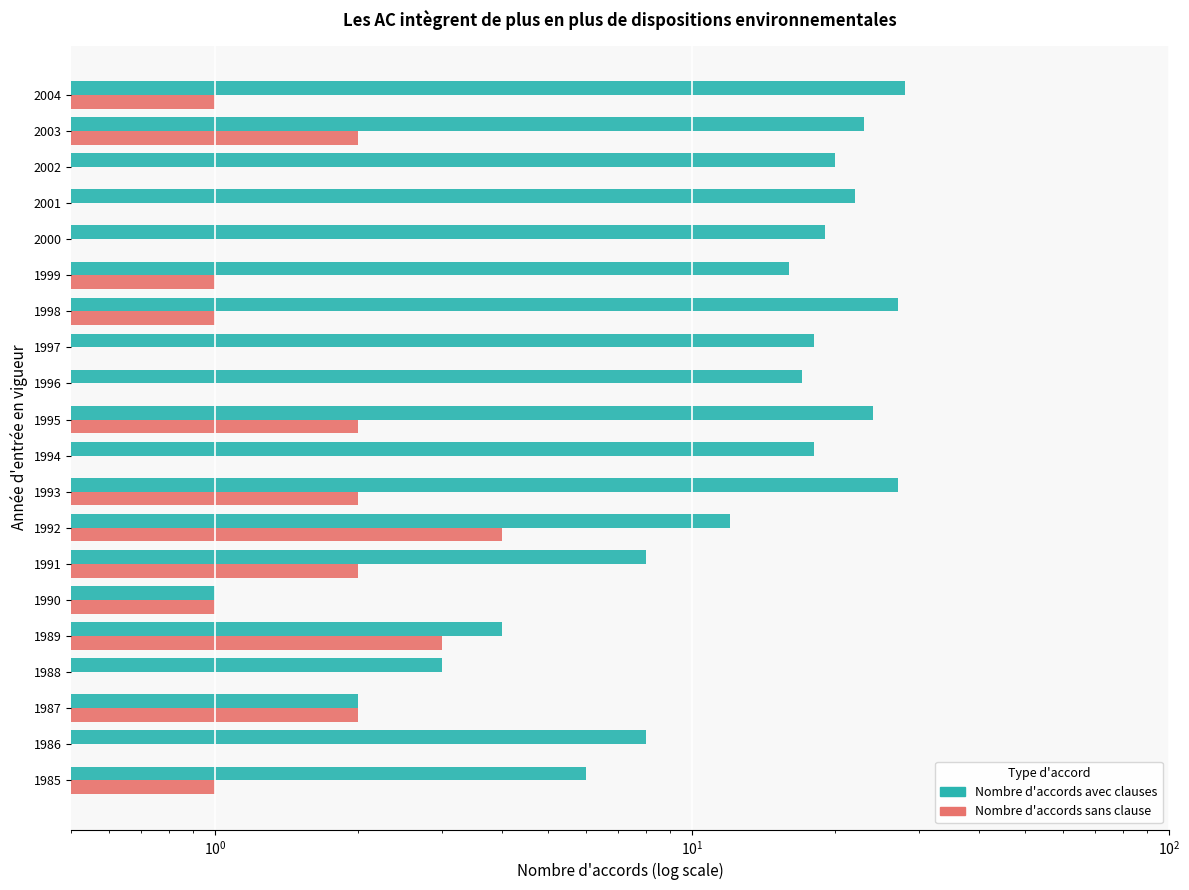

Rank the series by their maximum value, from highest to lowest.

Nombre d'accords avec clauses, Nombre d'accords sans clause